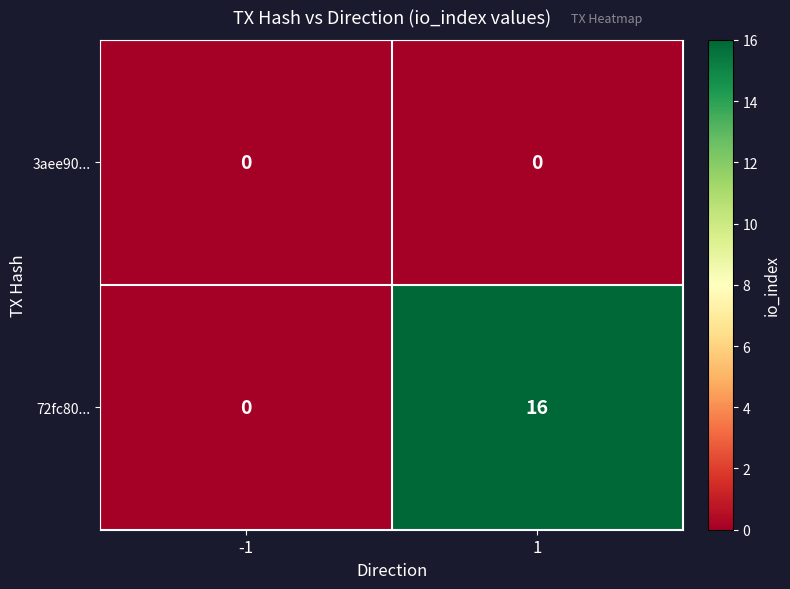

Which series has the largest range (max minus min)?

72fc80...